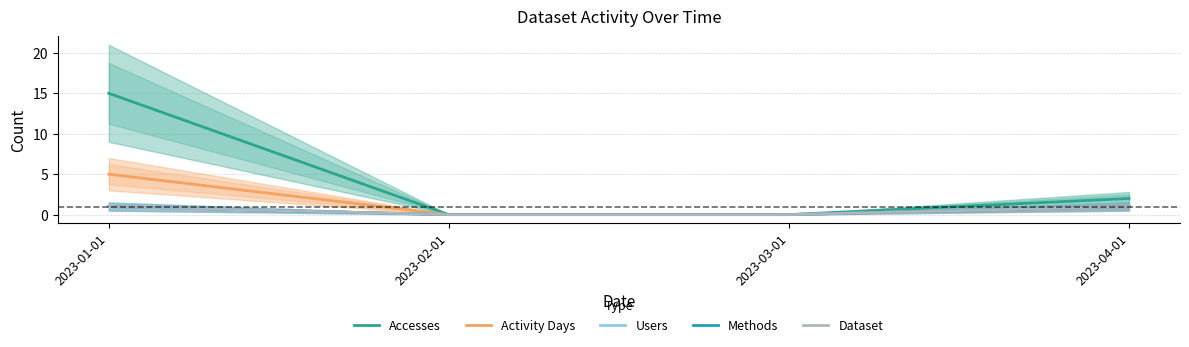

Which series has the largest range (max minus min)?

Accesses